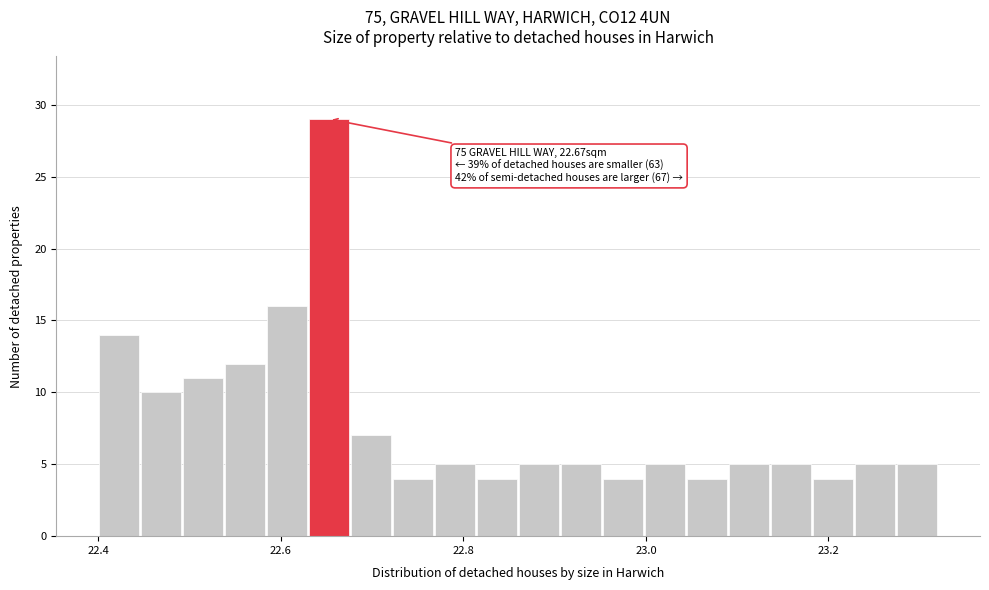

Around what value on the x-axis is the tallest bar? Give the approximate position of its centre, as read against the axis.

22.66